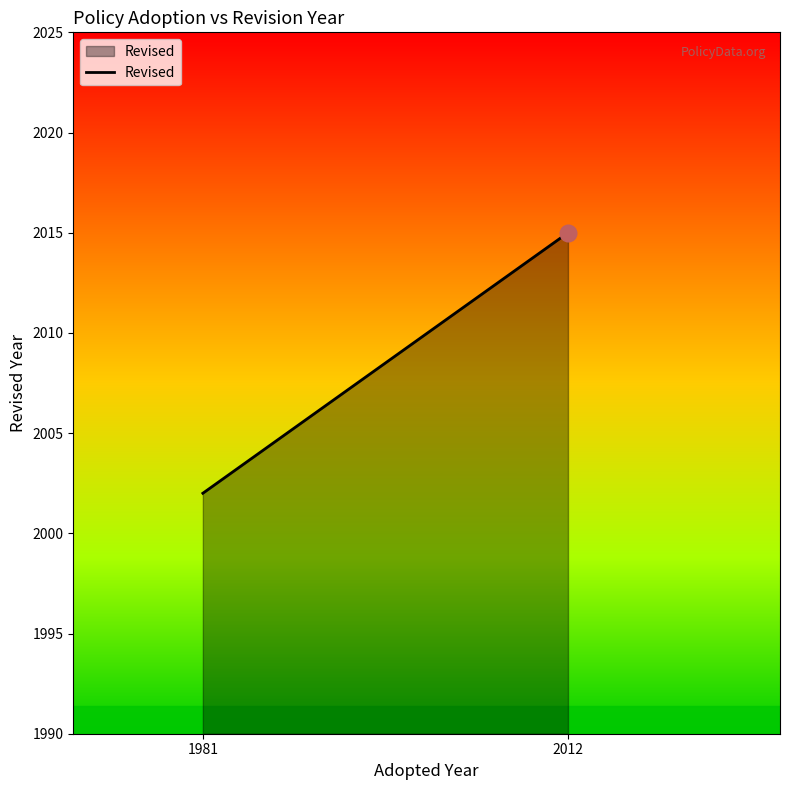

What is the minimum value shown in the chart?

2002